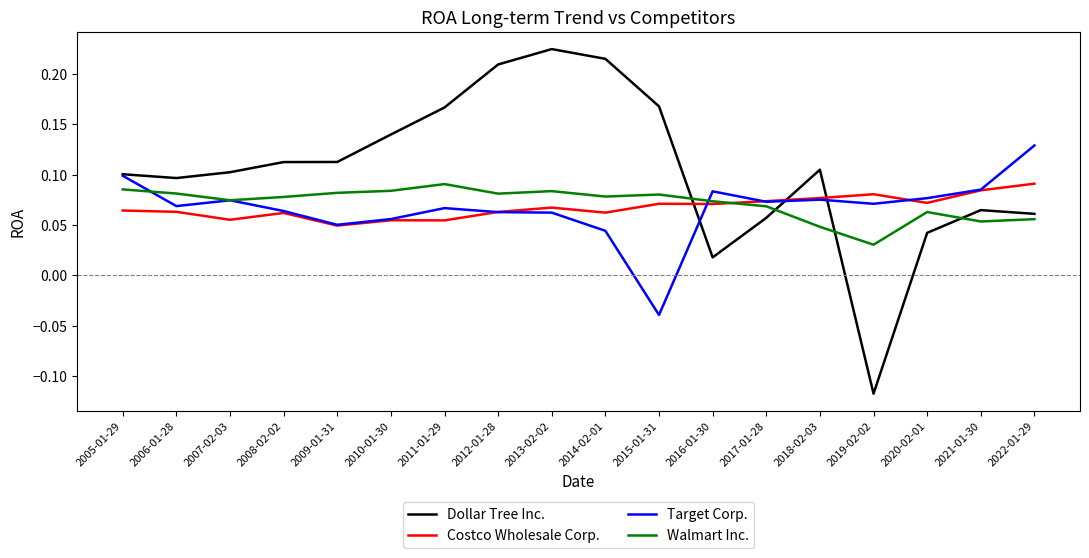

At which label is Target Corp. closest to 0?

2015-01-31